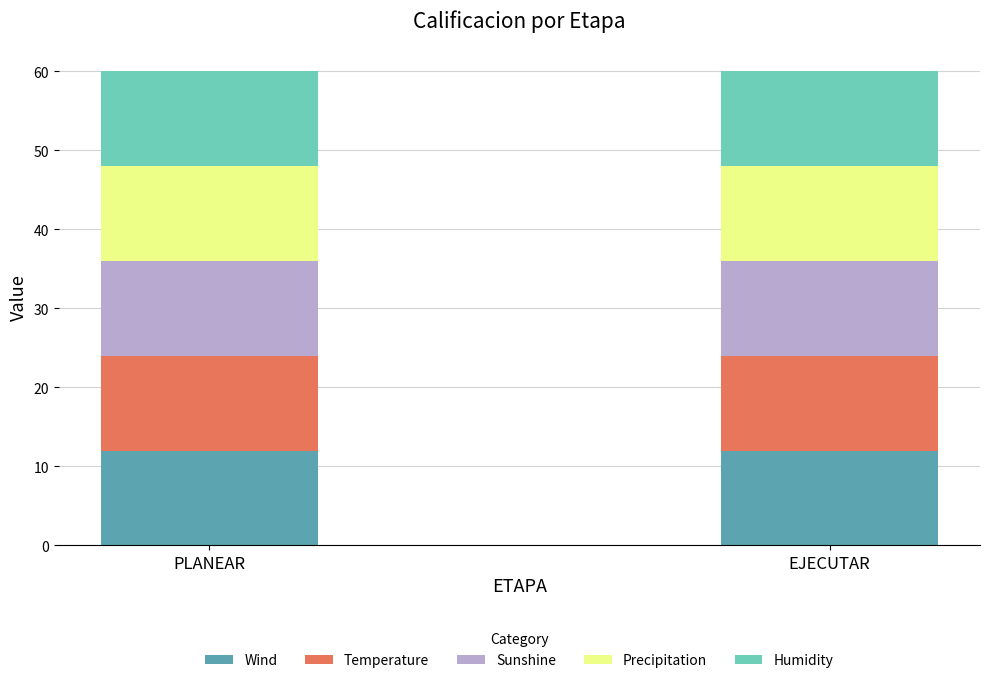

Does the chart contain any negative values?

No